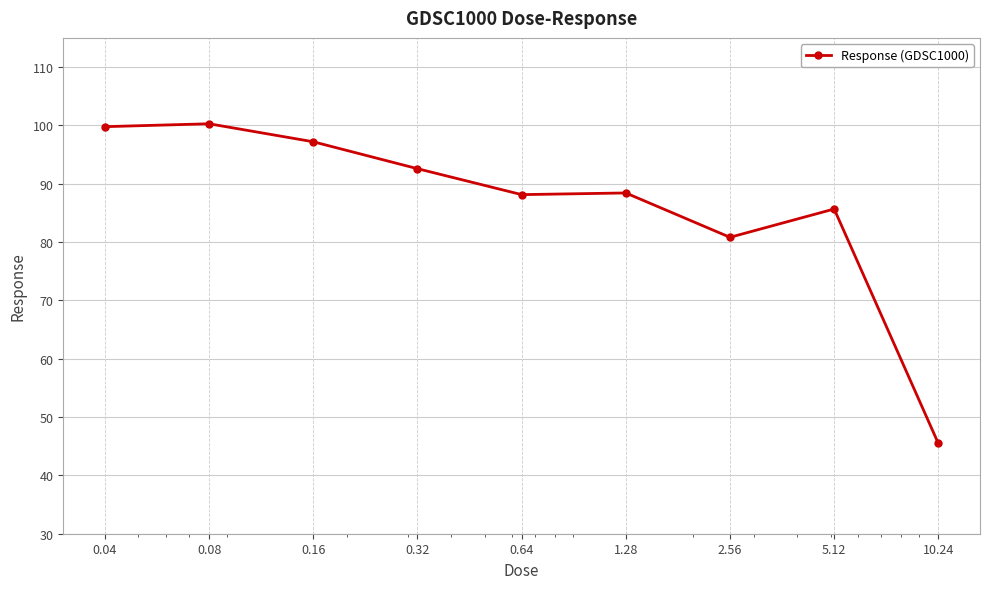

True or false: the data has more than 0 interior local peaks.

True